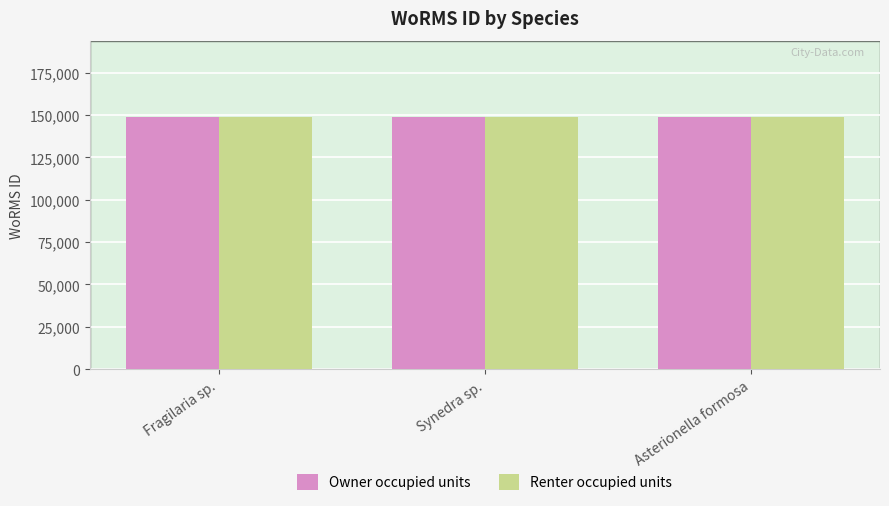

True or false: Owner occupied units has a value of 98166 at Synedra sp..

False